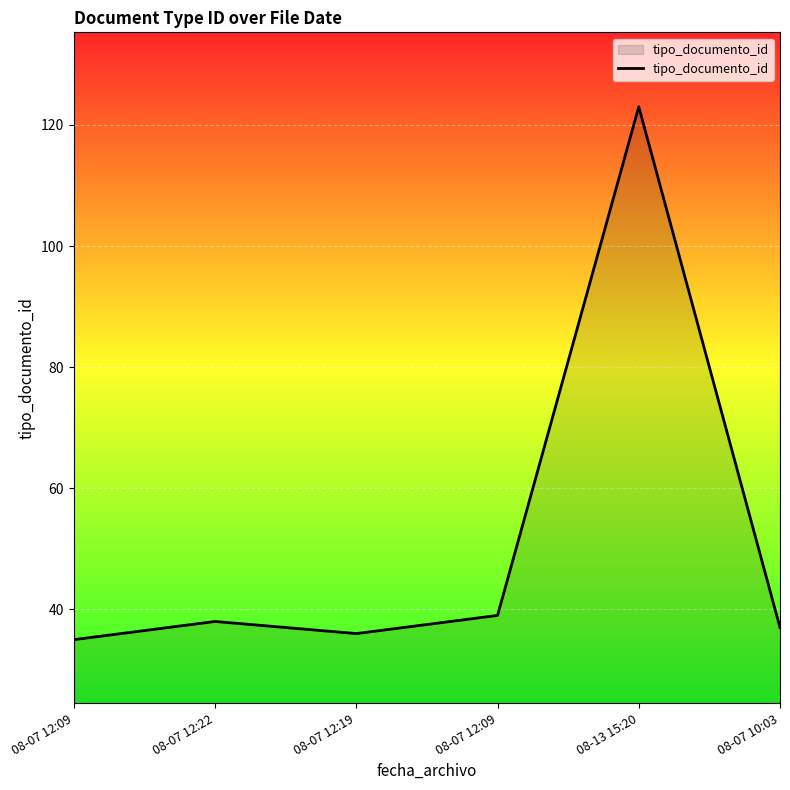

Count the number of categories in the chart.

6